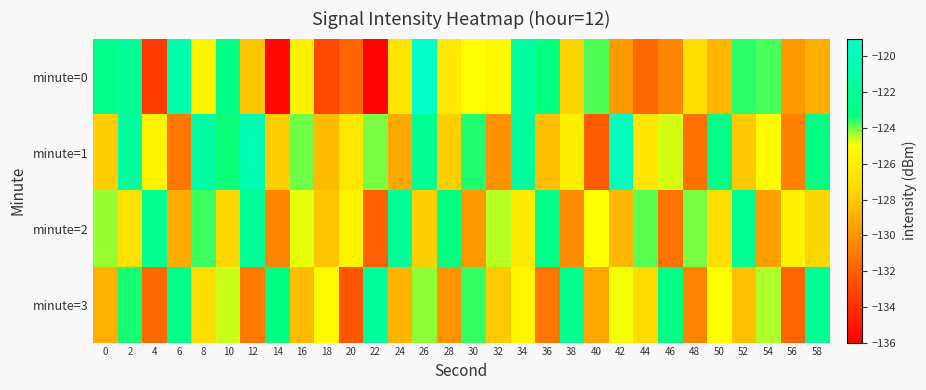

Reading left to right, what are all the values shown in this chart?

minute=0: 0=-122.7	2=-122.0	4=-133.5	6=-120.8	8=-125.5	10=-122.9	12=-128.1	14=-135.6	16=-125.8	18=-132.9	20=-131.7	22=-135.7	24=-126.7	26=-119.2	28=-126.3	30=-125.1	32=-125.4	34=-121.4	36=-123.3	38=-127.5	40=-123.8	42=-129.7	44=-131.7	46=-130.5	48=-127.0	50=-128.8	52=-123.6	54=-123.7	56=-129.8	58=-129.0
minute=1: 0=-127.9	2=-121.6	4=-125.6	6=-131.1	8=-121.2	10=-123.4	12=-120.4	14=-127.8	16=-124.0	18=-128.6	20=-126.5	22=-124.1	24=-129.2	26=-122.3	28=-127.8	30=-123.5	32=-130.1	34=-121.7	36=-128.4	38=-125.9	40=-132.1	42=-119.8	44=-126.6	46=-124.7	48=-131.3	50=-122.9	52=-128.0	54=-125.2	56=-130.7	58=-123.1
minute=2: 0=-124.3	2=-126.8	4=-122.5	6=-129.1	8=-123.7	10=-127.4	12=-121.9	14=-130.5	16=-124.8	18=-128.2	20=-125.6	22=-131.9	24=-122.1	26=-127.7	28=-123.3	30=-129.8	32=-124.5	34=-126.2	36=-122.7	38=-130.3	40=-125.0	42=-128.6	44=-123.9	46=-131.2	48=-124.1	50=-127.0	52=-122.3	54=-129.5	56=-125.8	58=-127.5
minute=3: 0=-128.9	2=-123.4	4=-131.6	6=-122.8	8=-127.1	10=-124.6	12=-130.9	14=-123.2	16=-128.5	18=-125.3	20=-132.4	22=-121.6	24=-128.8	26=-124.2	28=-130.0	30=-123.6	32=-127.9	34=-125.5	36=-131.1	38=-122.5	40=-129.3	42=-124.9	44=-127.2	46=-123.0	48=-130.6	50=-125.1	52=-128.3	54=-124.4	56=-131.8	58=-122.2